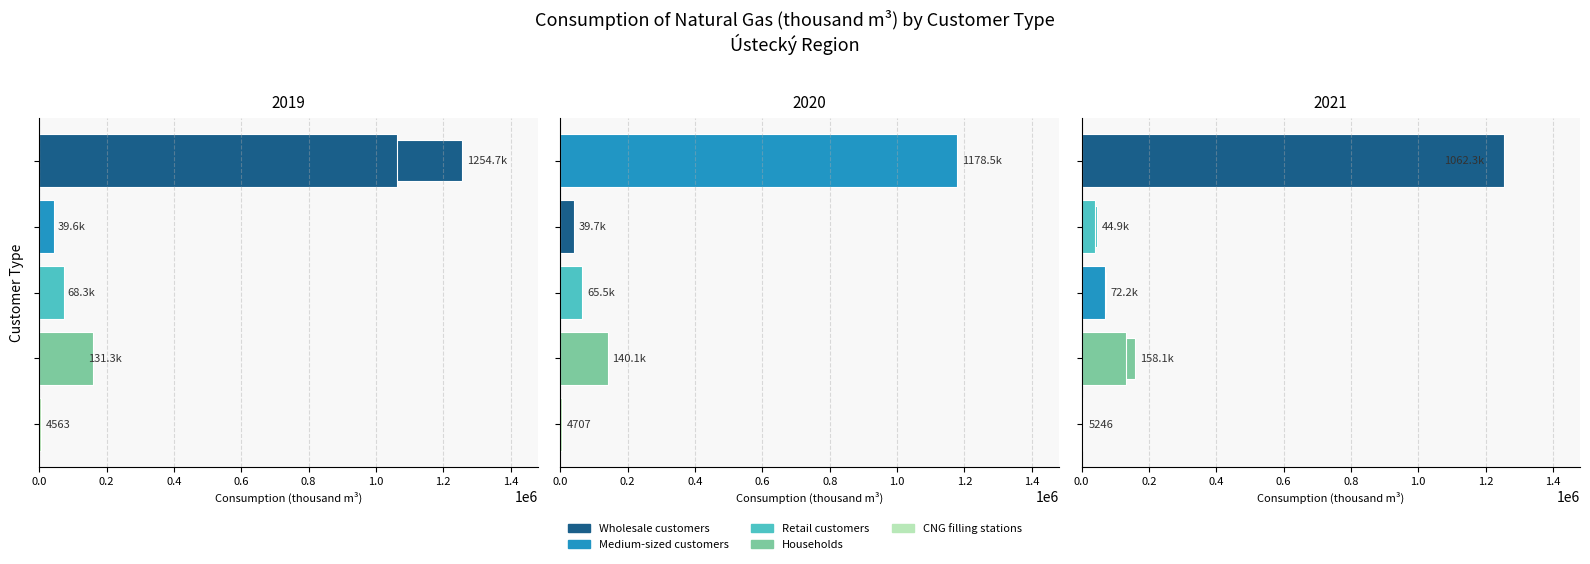

At how many categories does at least one series exceed 810671?

3